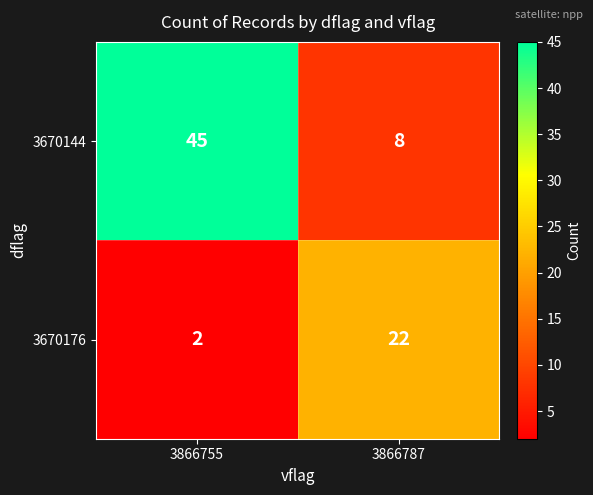

At which category is the sum across all series the highest?

3866755